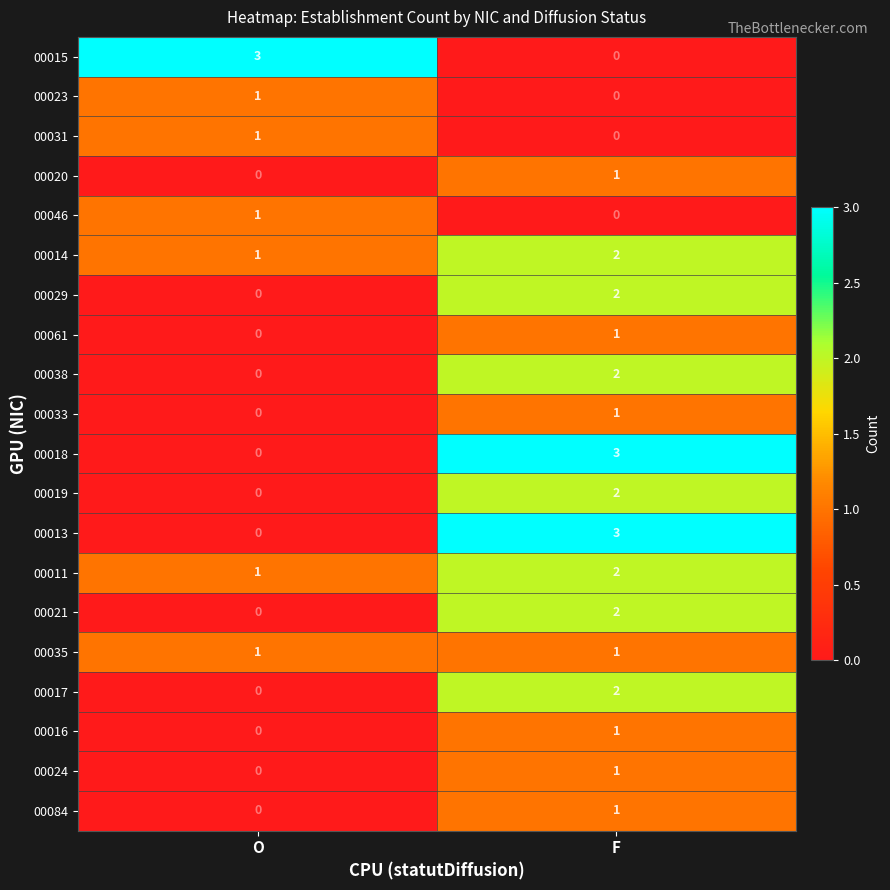

What is the total value across all series at O?

9